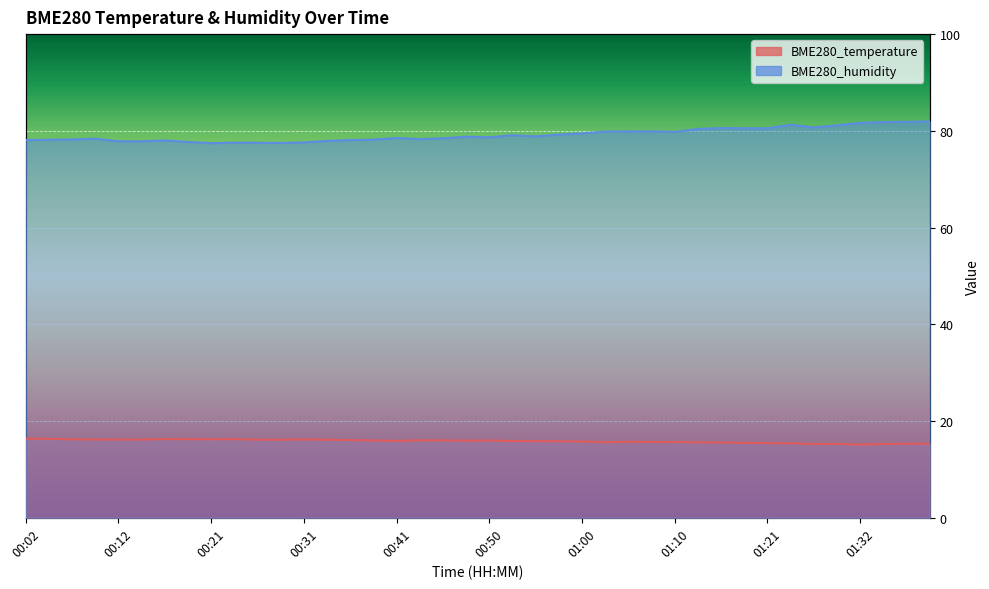

What is the lowest value of the BME280_temperature series?

15.1